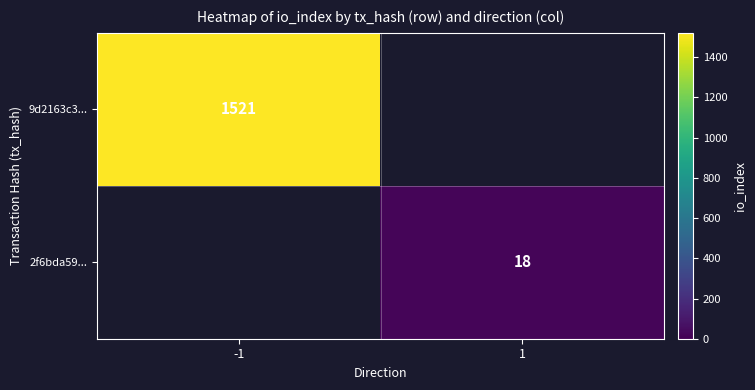

What is the smallest value displayed?

18.0